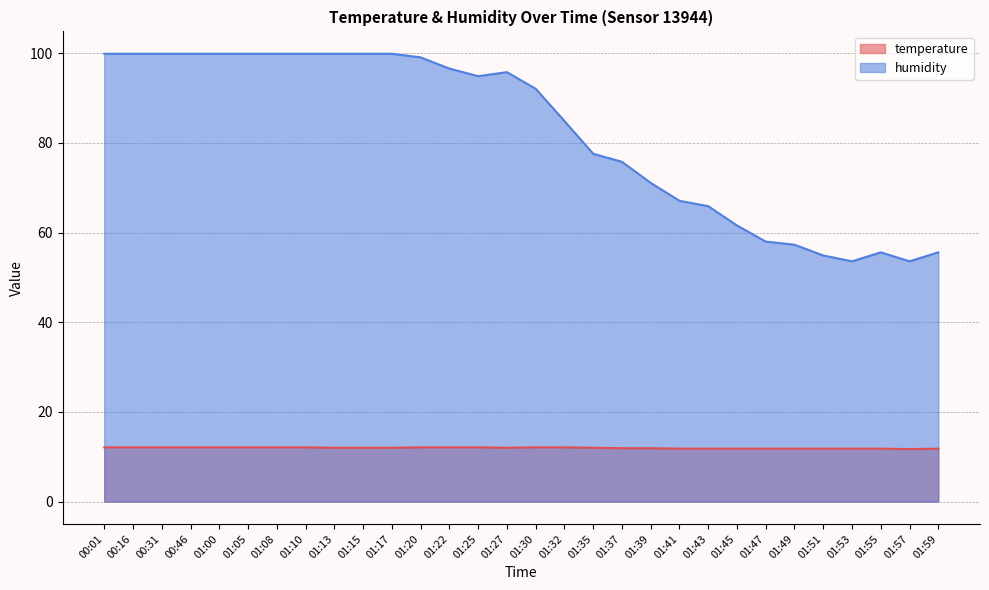

Is the value of humidity at 01:05 greater than the value of temperature at 00:16?

Yes